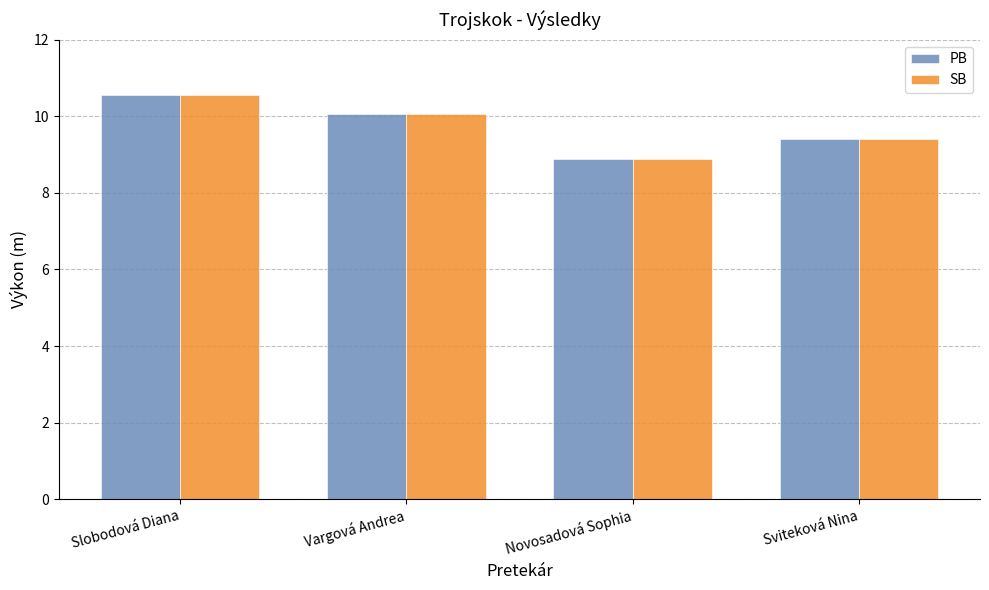

Count the number of data series in this chart.

2